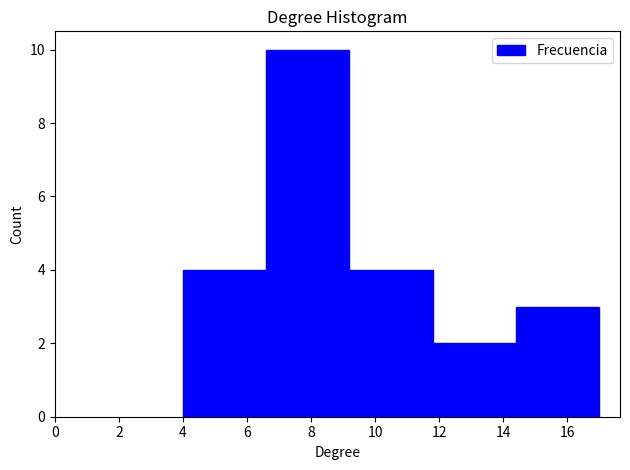

Over which range of the x-axis is the bar tallest?

6.6 to 9.2